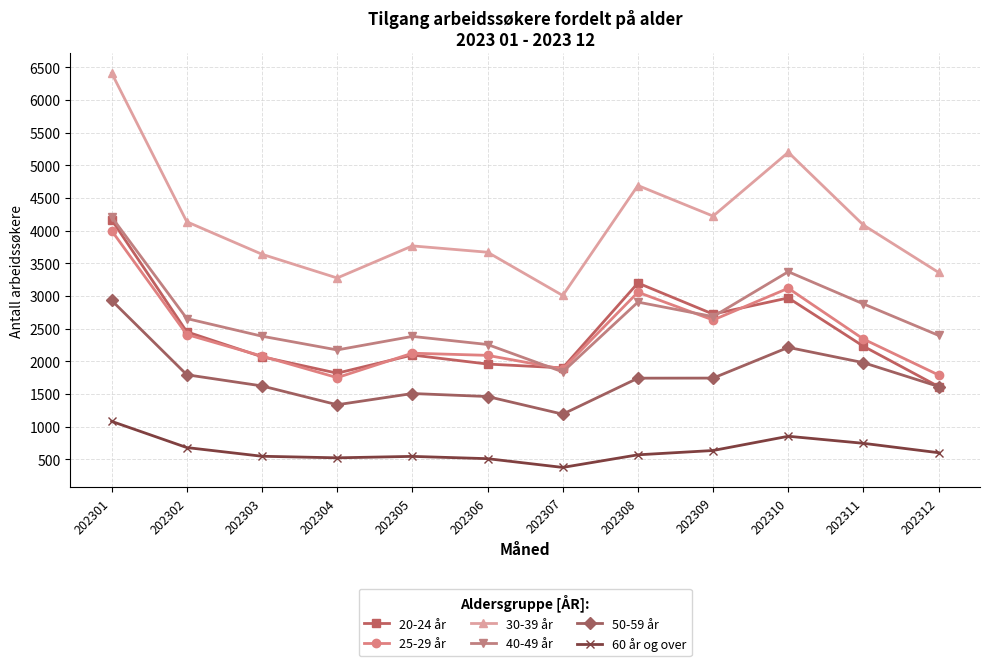

What is the spread (max minus min) of values at 202306?

3159